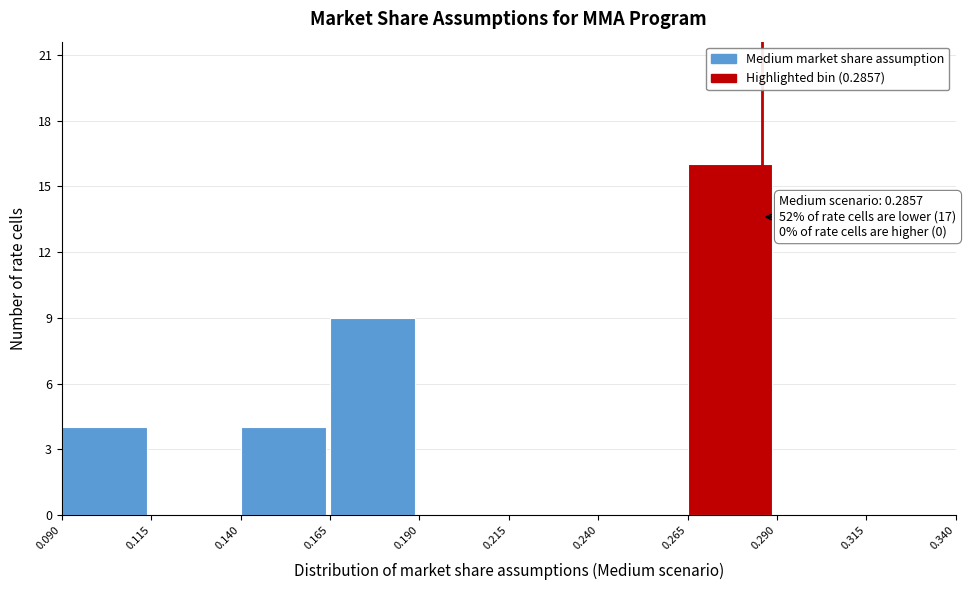

Which range on the x-axis has the tallest bar?

0.265 to 0.290